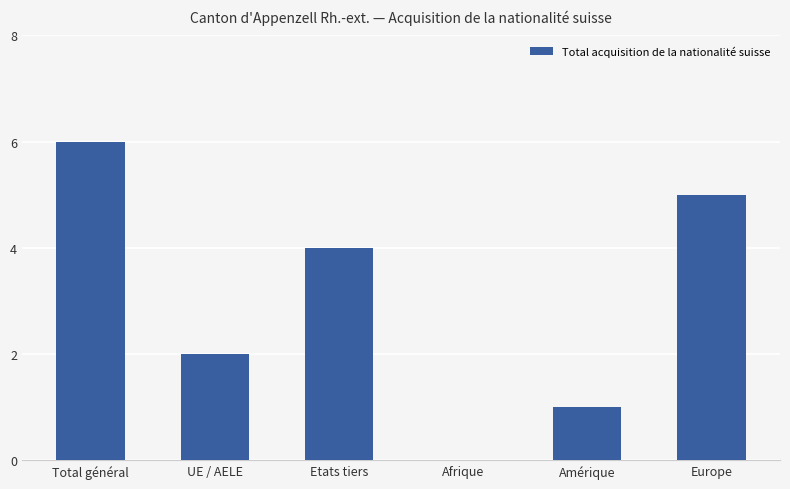

True or false: the data shows 0 at Afrique.

True